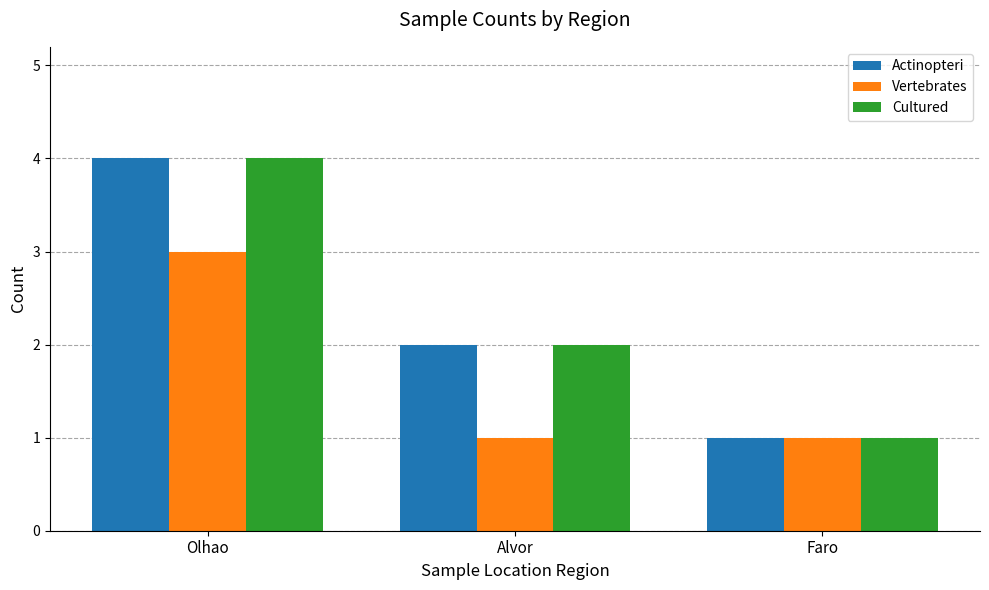

At which label does Cultured reach its minimum?

Faro